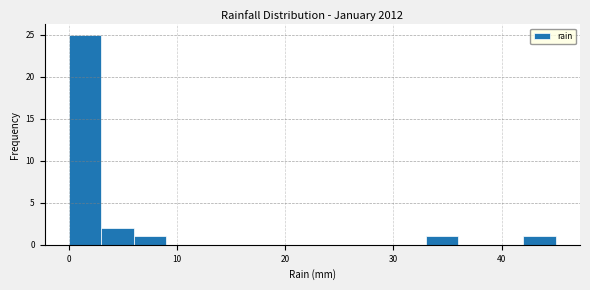

Read against the x-axis, roughly where is the centre of the tallest bar?

2